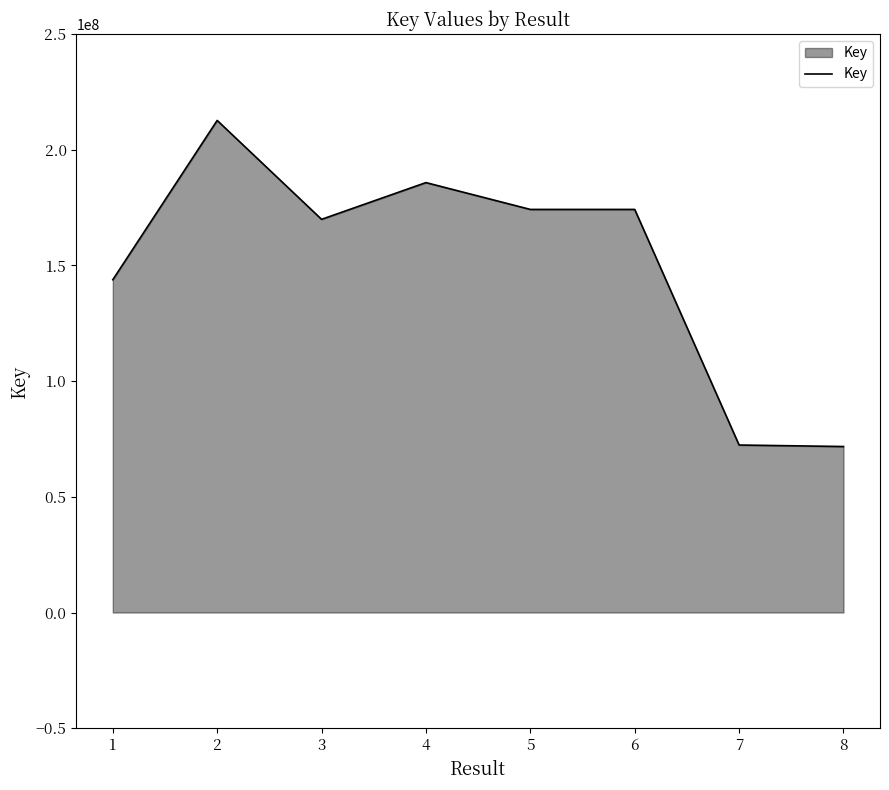

What is the minimum value shown in the chart?

71726134